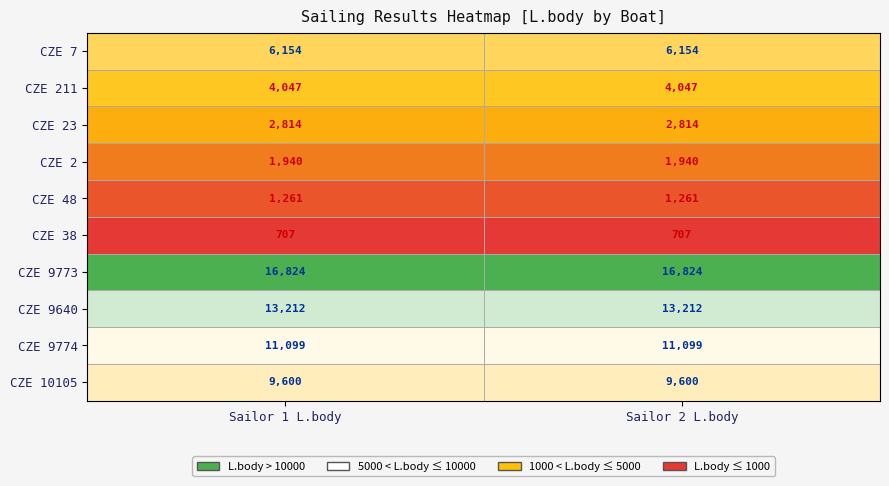

Count the number of categories in the chart.

2